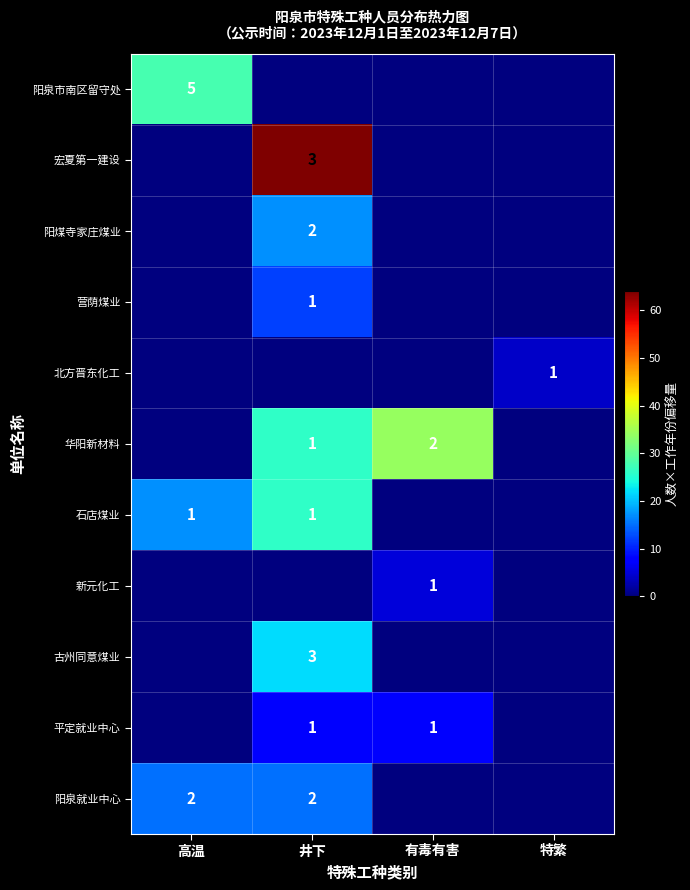

Is it true that 古州同意煤业 equals 3 at 井下?

True